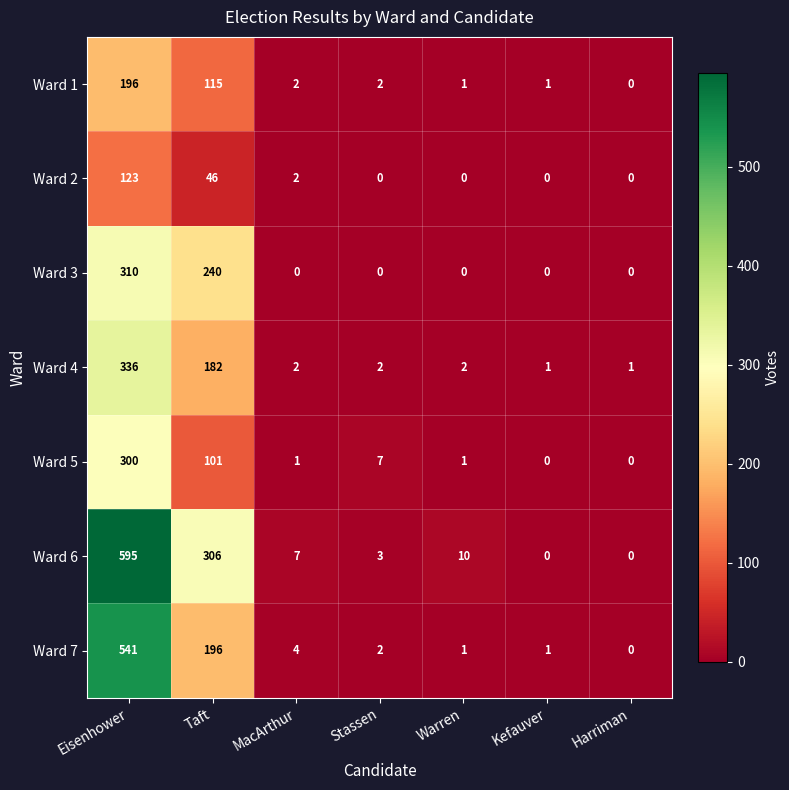

True or false: Ward 7 has a value of 0 at Harriman.

True